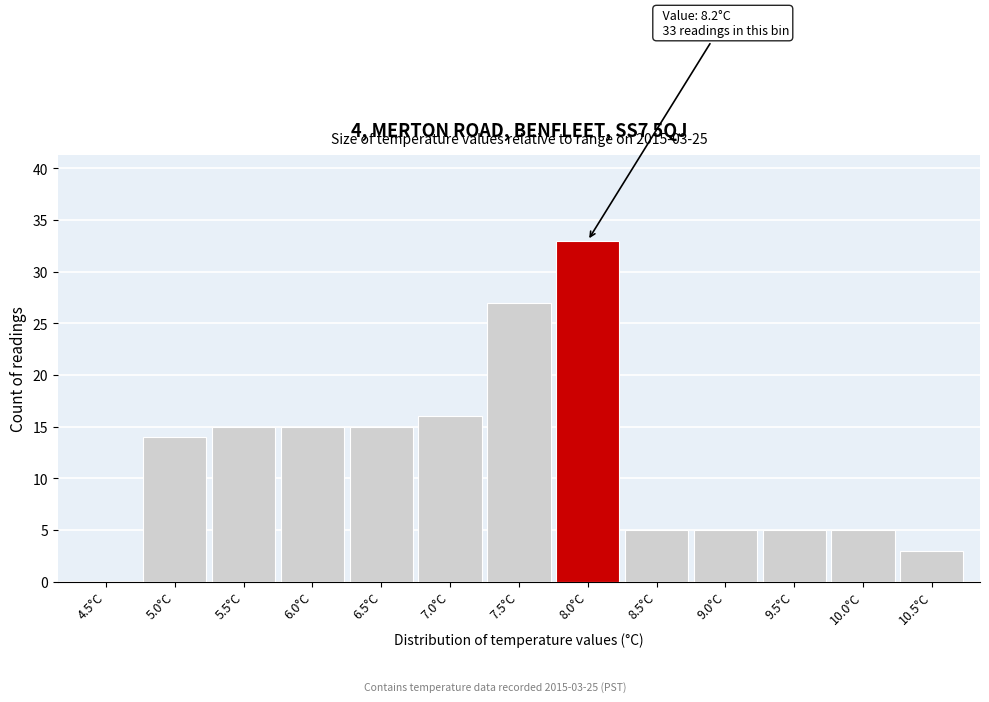

Reading left to right, extract all data points from this chart.

4.5°C=0	5.0°C=14	5.5°C=15	6.0°C=15	6.5°C=15	7.0°C=16	7.5°C=27	8.0°C=33	8.5°C=5	9.0°C=5	9.5°C=5	10.0°C=5	10.5°C=3